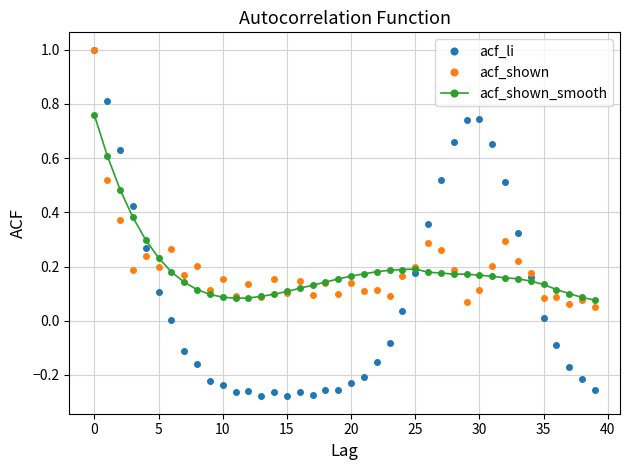

Which series has the largest range (max minus min)?

acf_li